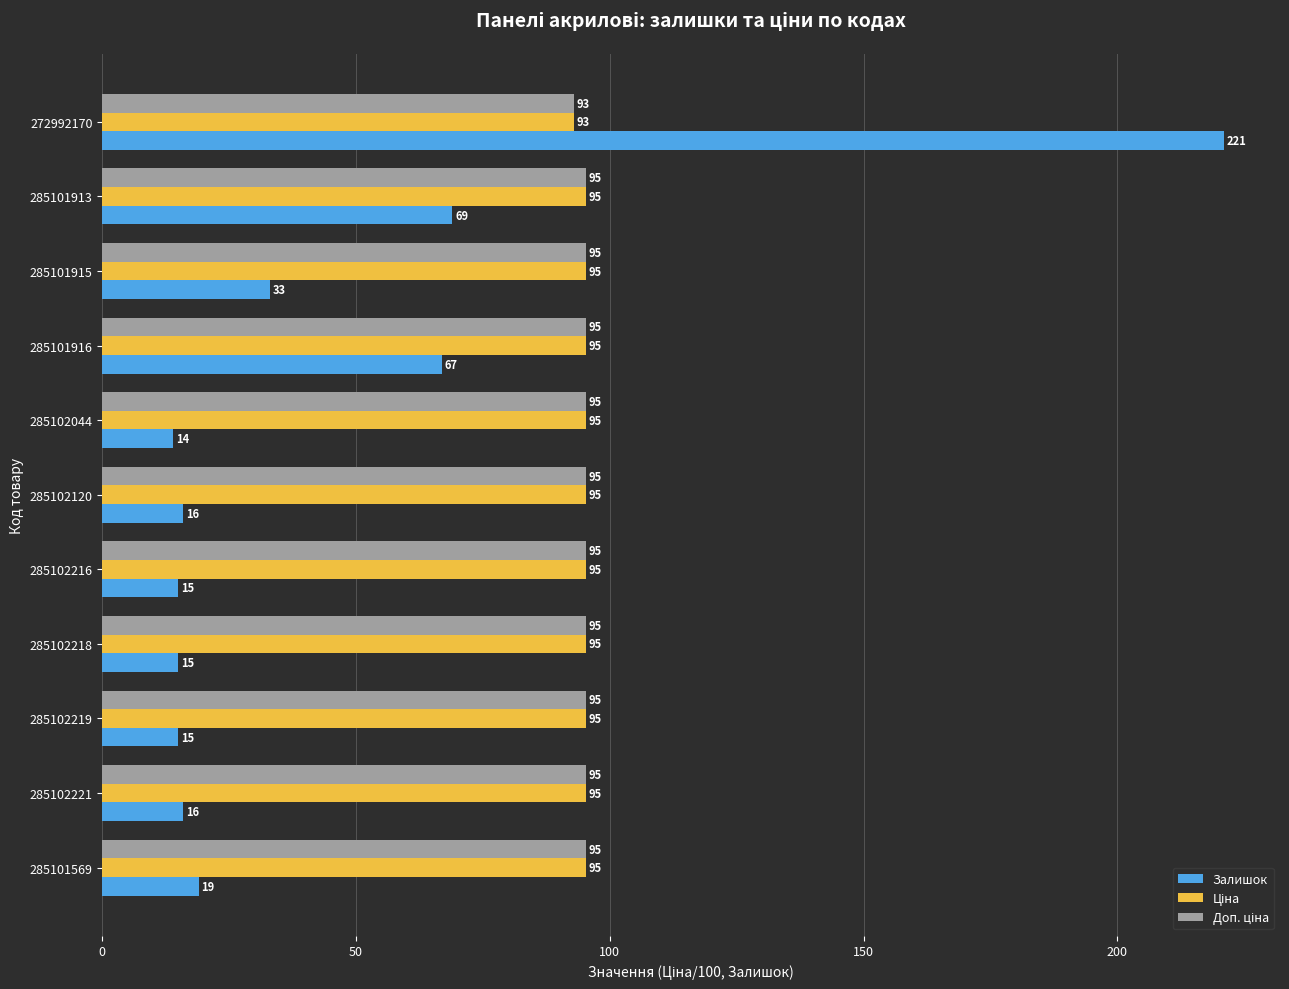

Where is Залишок nearest to the value 117?

285101913